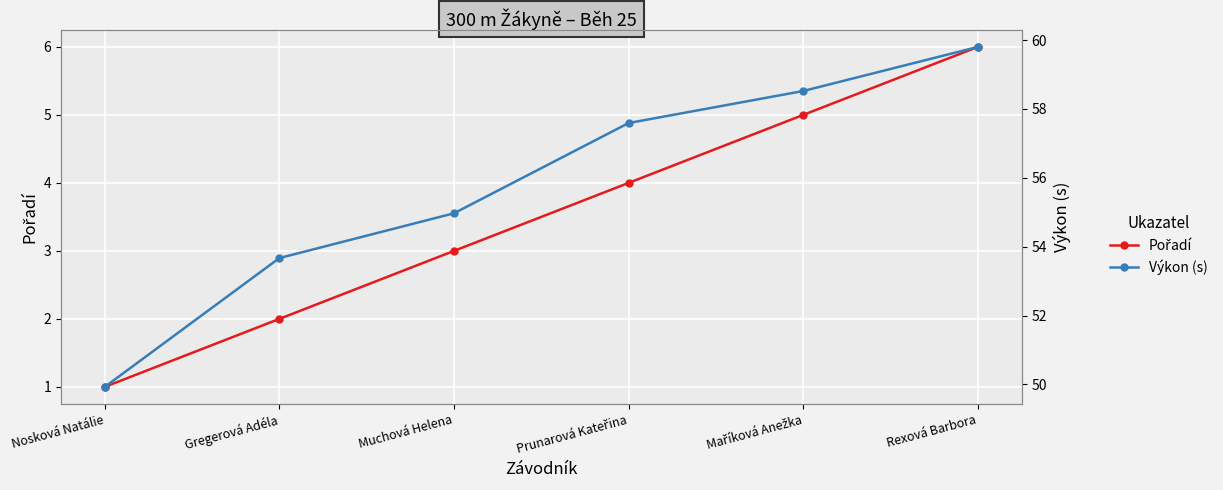

The Výkon (s) series shows 57.6 at Prunarová Kateřina. True or false?

True